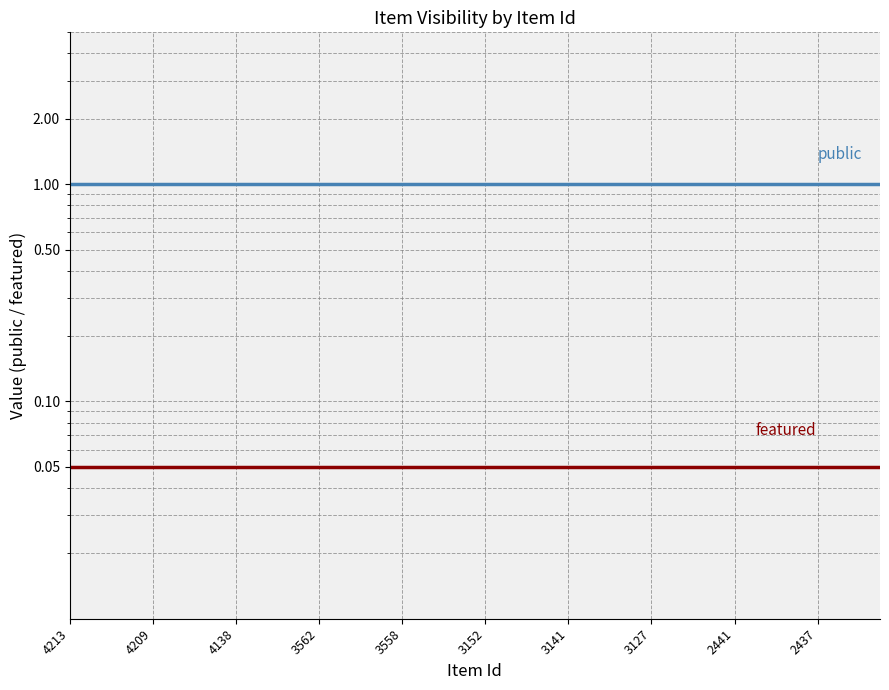

Is it true that featured equals 0.0 at 3562?

False